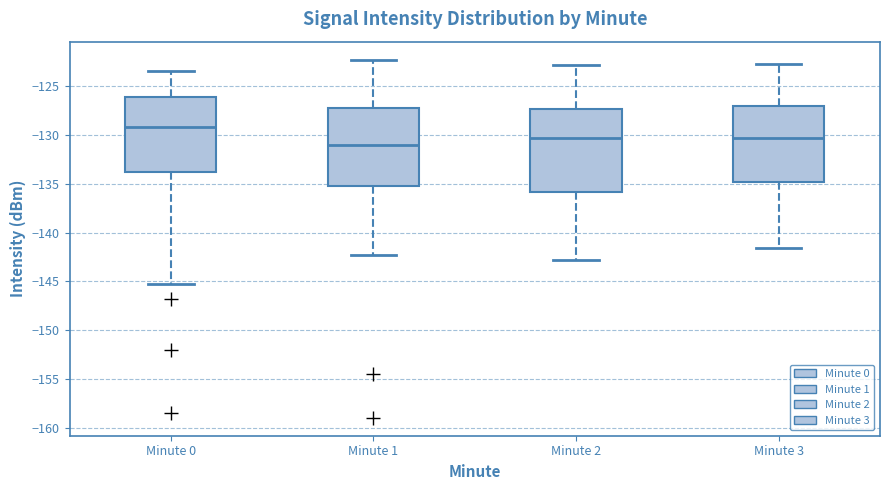

Which box is the tallest, from its lower edge to its upper edge?

Minute 2